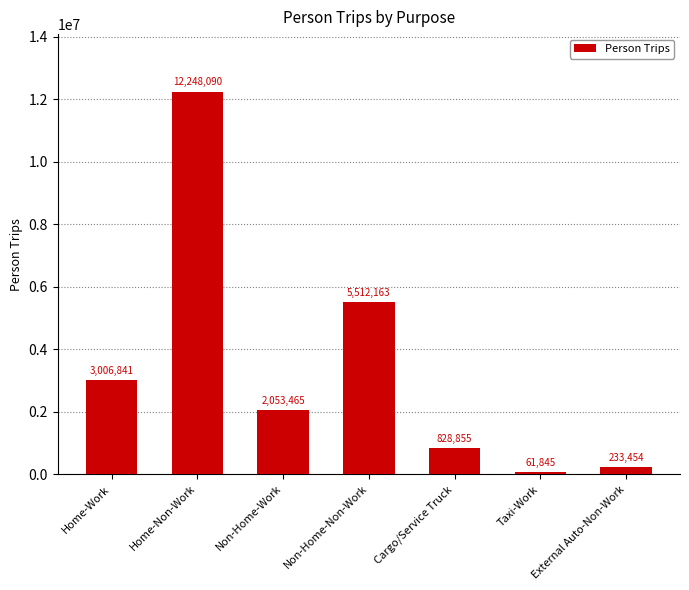

What is the value of the 1st bar from the left?

3006841